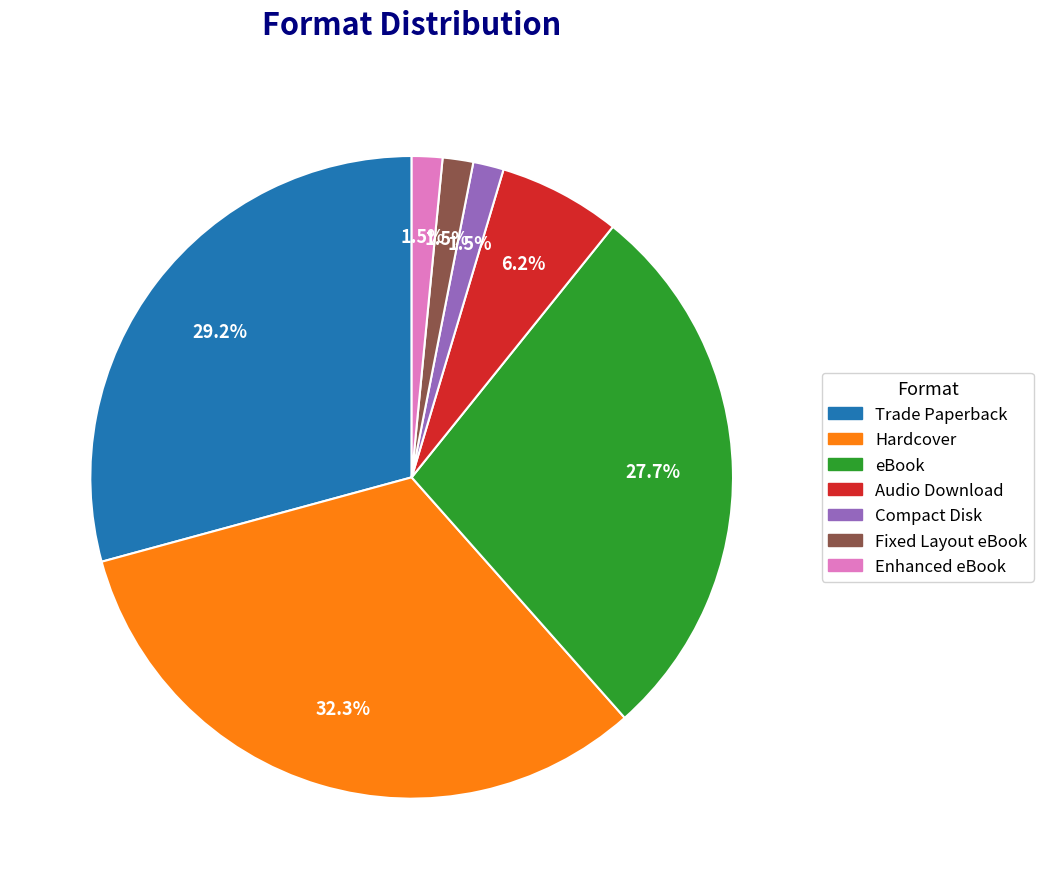

Is the sum of eBook and Audio Download greater than half?

No